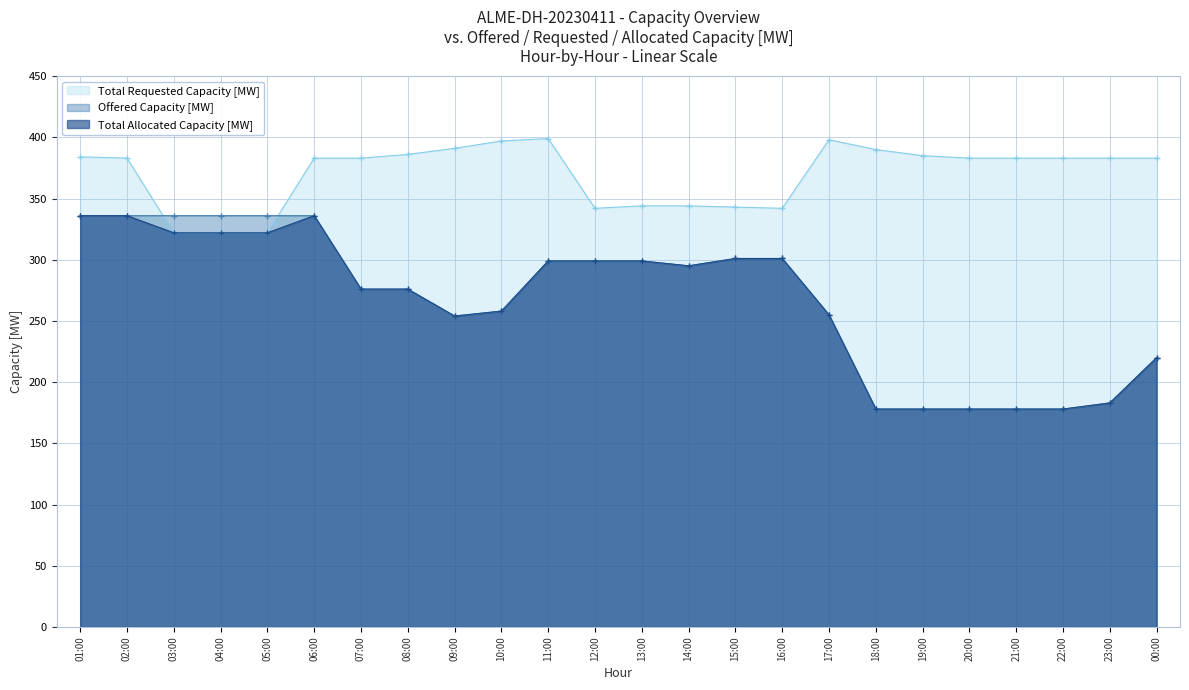

True or false: Offered Capacity [MW] and Total Allocated Capacity [MW] intersect in this chart.

False